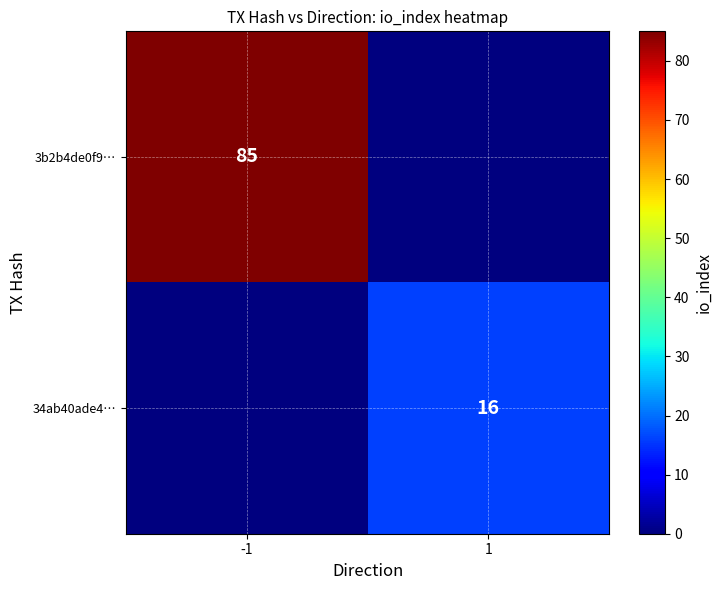

Is it true that 3b2b4de0f9… equals 33 at -1?

False